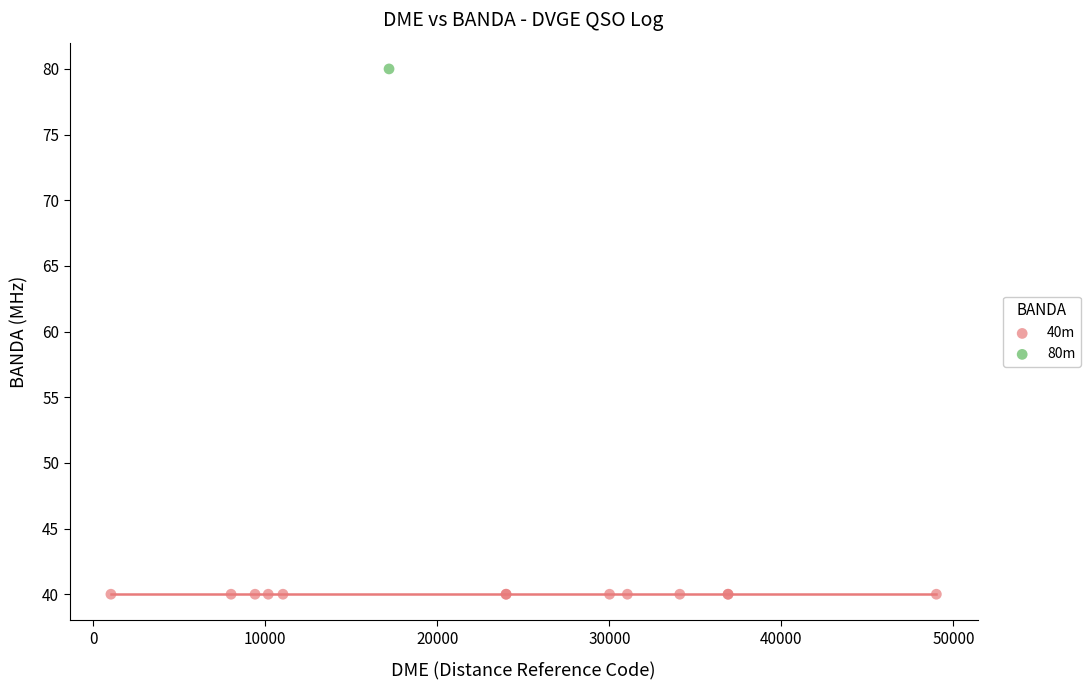

What are all the series names shown in the legend?

40m, 80m